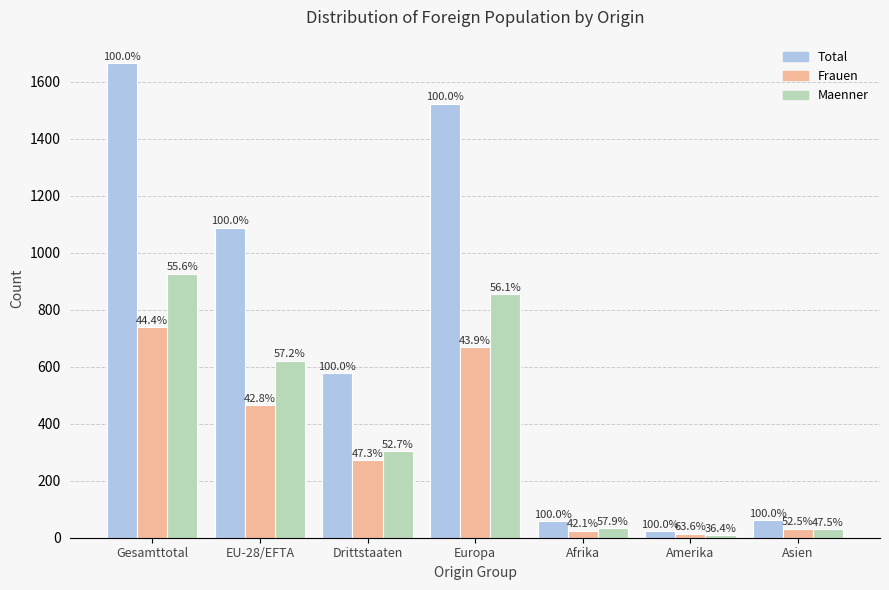

What is the smallest value displayed?

8